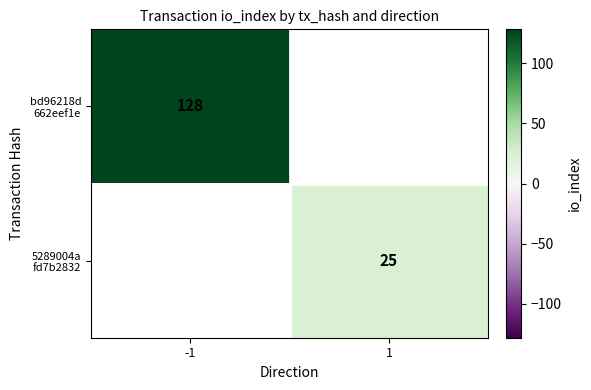

What is the maximum value shown in the chart?

128.0